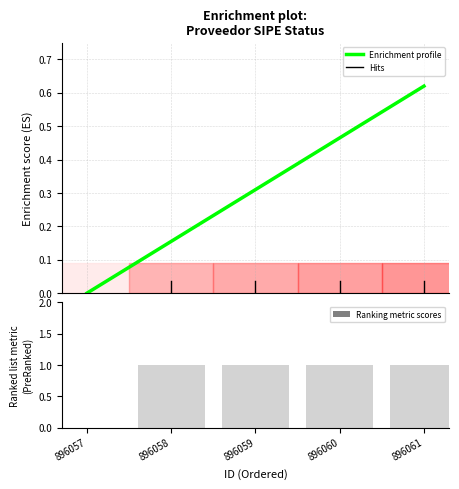

What is the value of the 4th bar from the left?

1